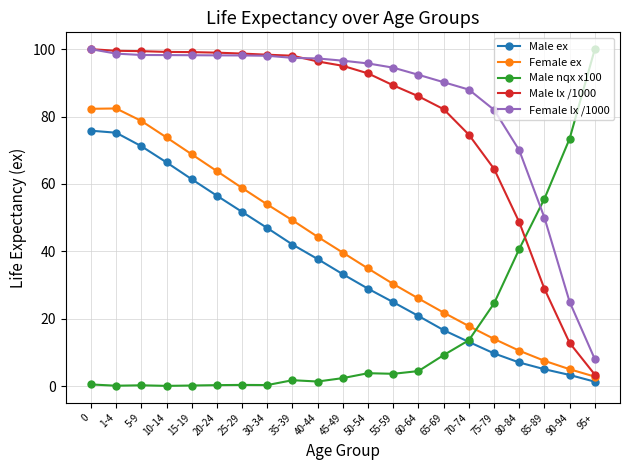

What is the total value across all series at 20-24?

317.7